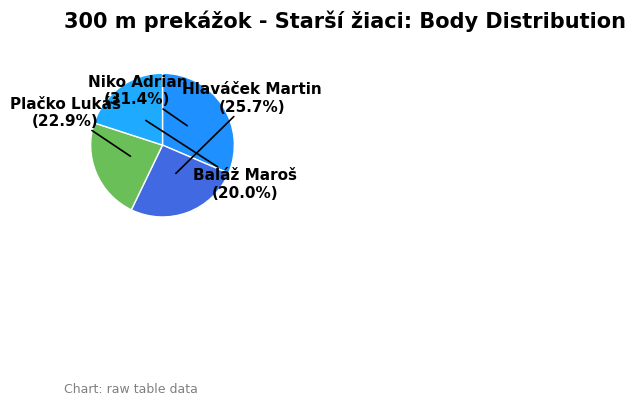

Does Plačko Lukáš represent more than half of the total?

No